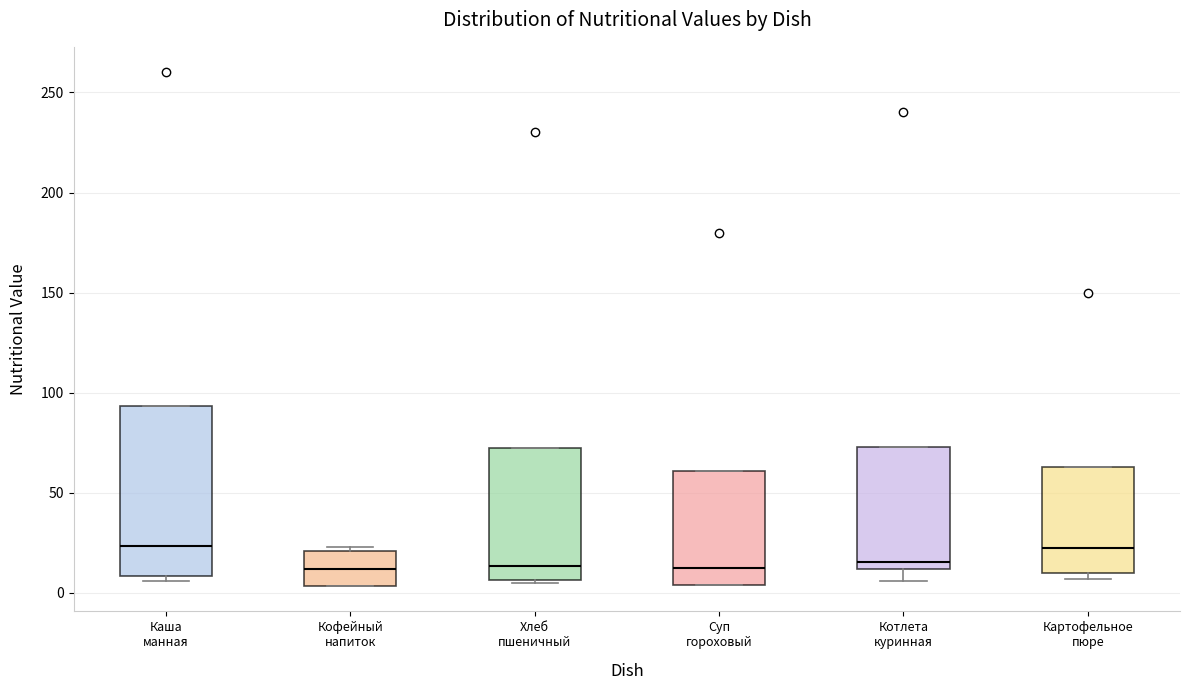

Reading left to right, read every box against the y-axis: the position of its median line, the range the box covers, and the ends of its whiskers. The values are not printed on the chart, so give them approximately, as read against the axis.

Каша манная: median 25, box 10 to 95, whiskers 5 to 95
Кофейный напиток: median 10, box 5 to 20, whiskers 5 to 25
Хлеб пшеничный: median 15, box 5 to 75, whiskers 5 to 75
Суп гороховый: median 10, box 5 to 60, whiskers 5 to 60
Котлета куринная: median 15, box 10 to 75, whiskers 5 to 75
Картофельное пюре: median 25, box 10 to 65, whiskers 5 to 65